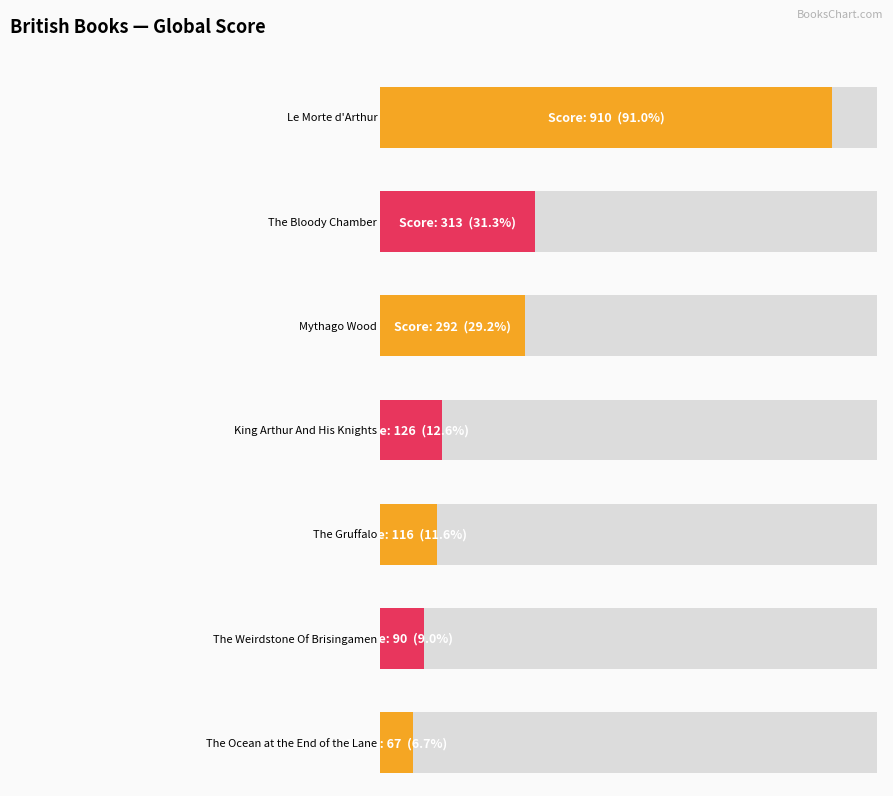

At which category does the chart reach its minimum across all series?

The Ocean at the End of the Lane